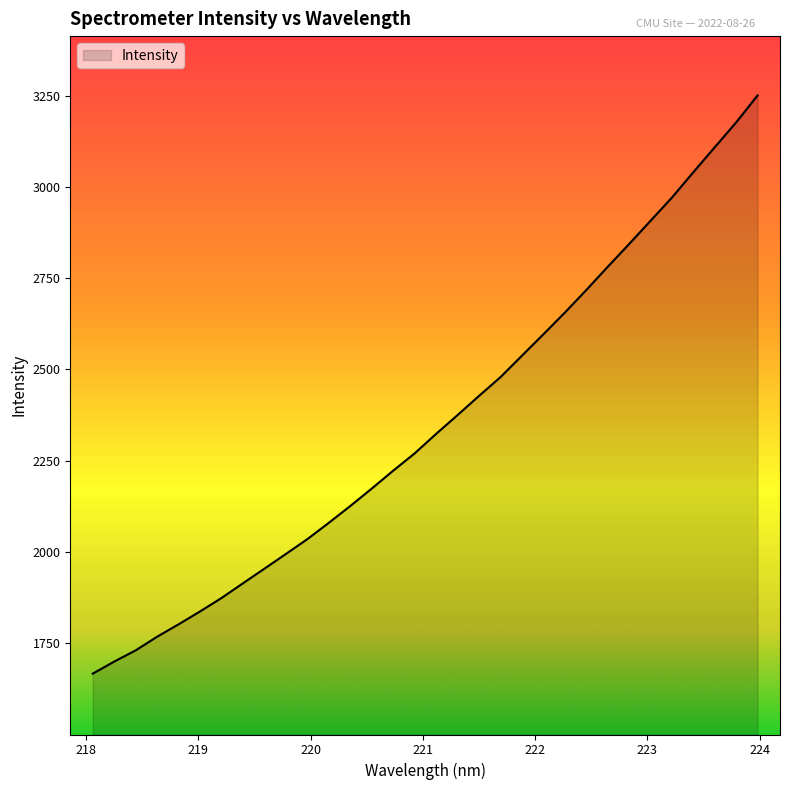

What is the difference between the maximum and minimum values?

1583.9